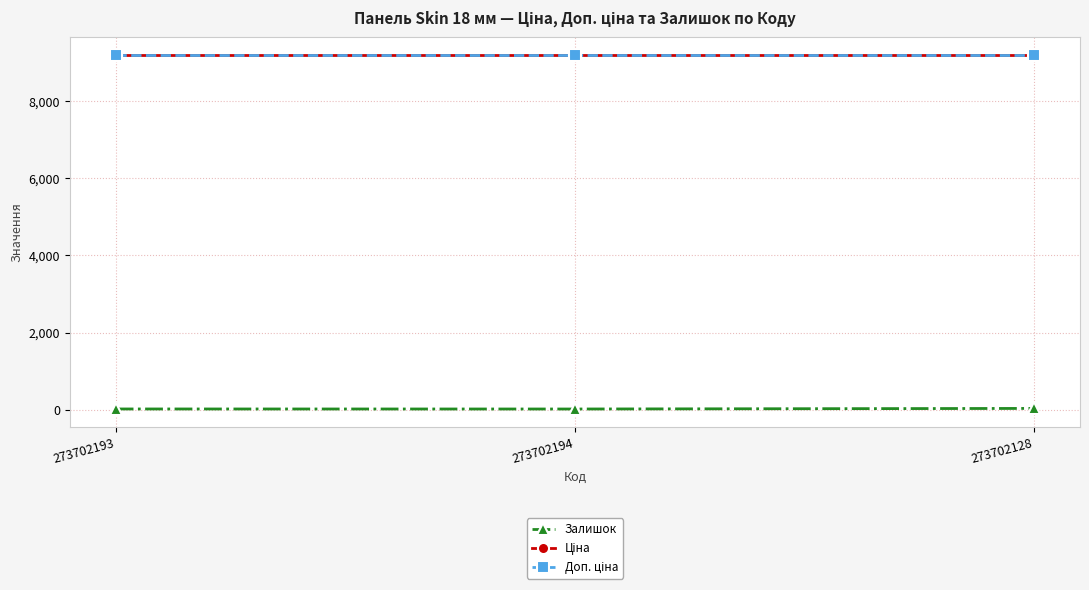

Does the chart display data point markers on the line(s)?

Yes